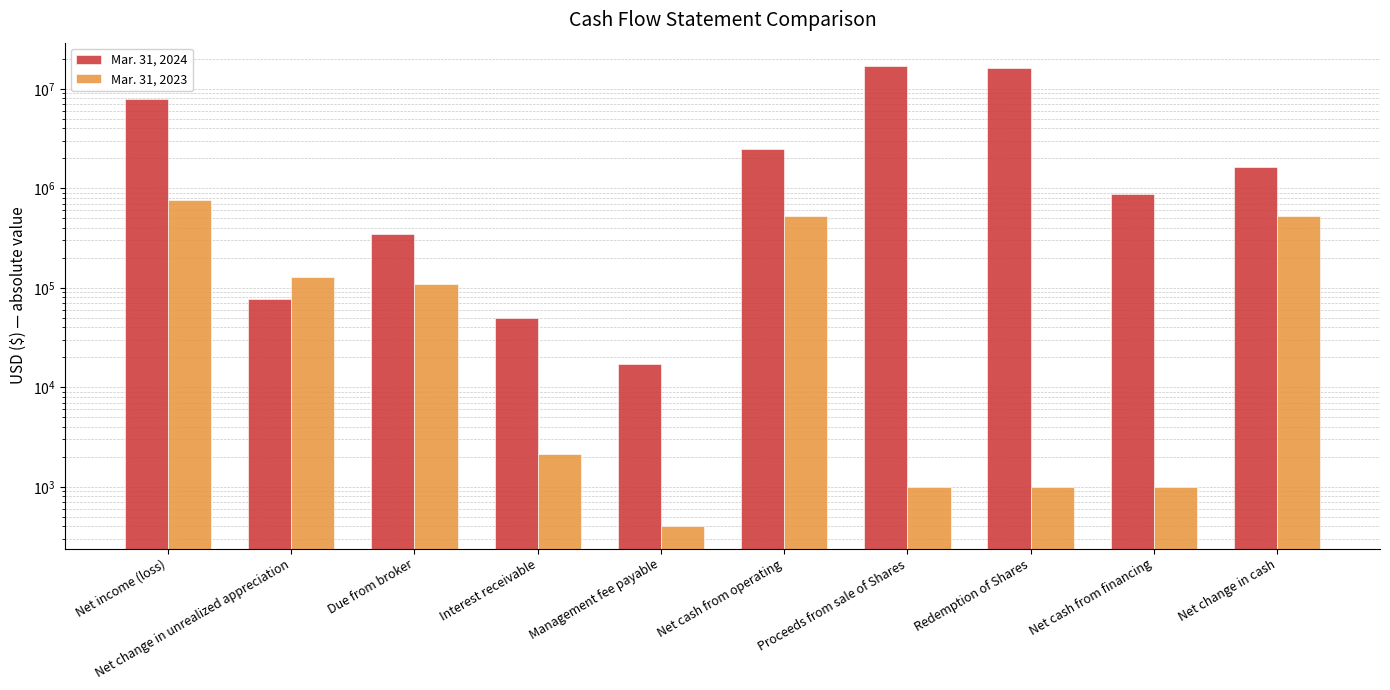

Which series has the largest total across all categories?

Mar. 31, 2024